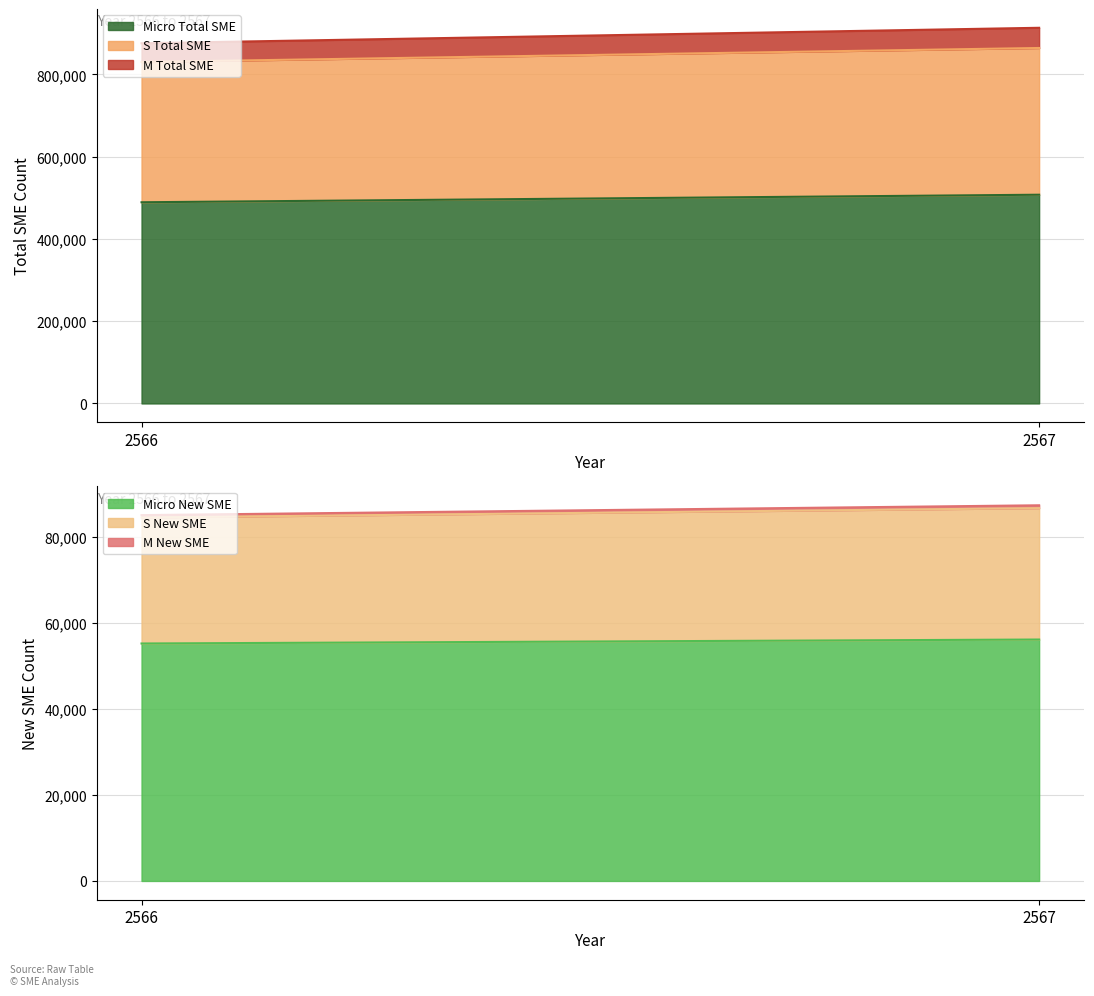

What is the value of the Micro New SME point at the 1st from the left?

55275